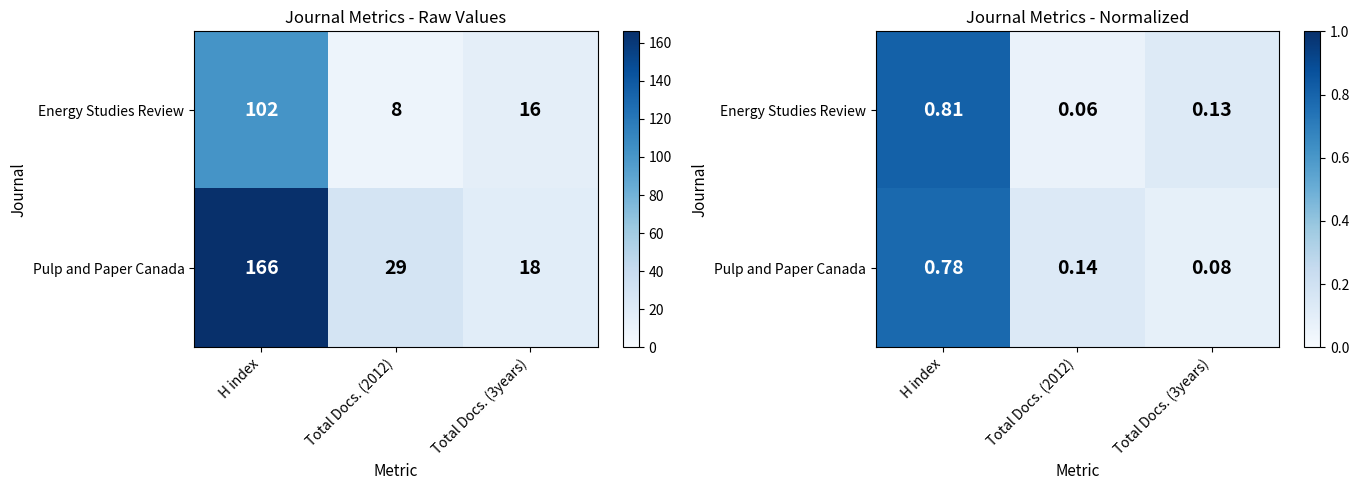

Read the Pulp and Paper Canada value at Total Docs. (2012).

0.1